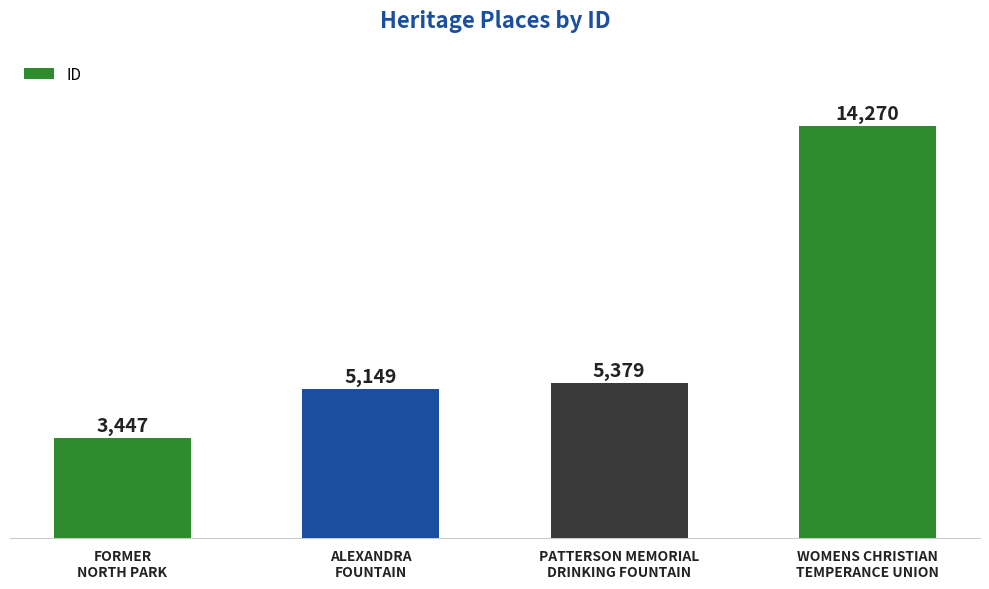

Where is the data nearest to the value 8858?

PATTERSON MEMORIAL
DRINKING FOUNTAIN